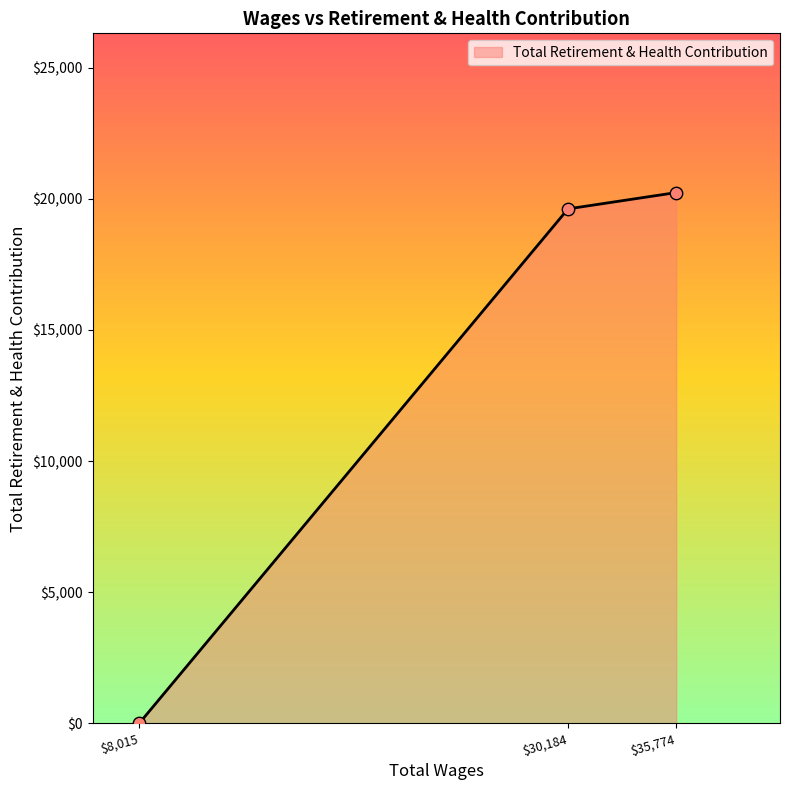

True or false: the data shows 20240.0 at $35,774.

True